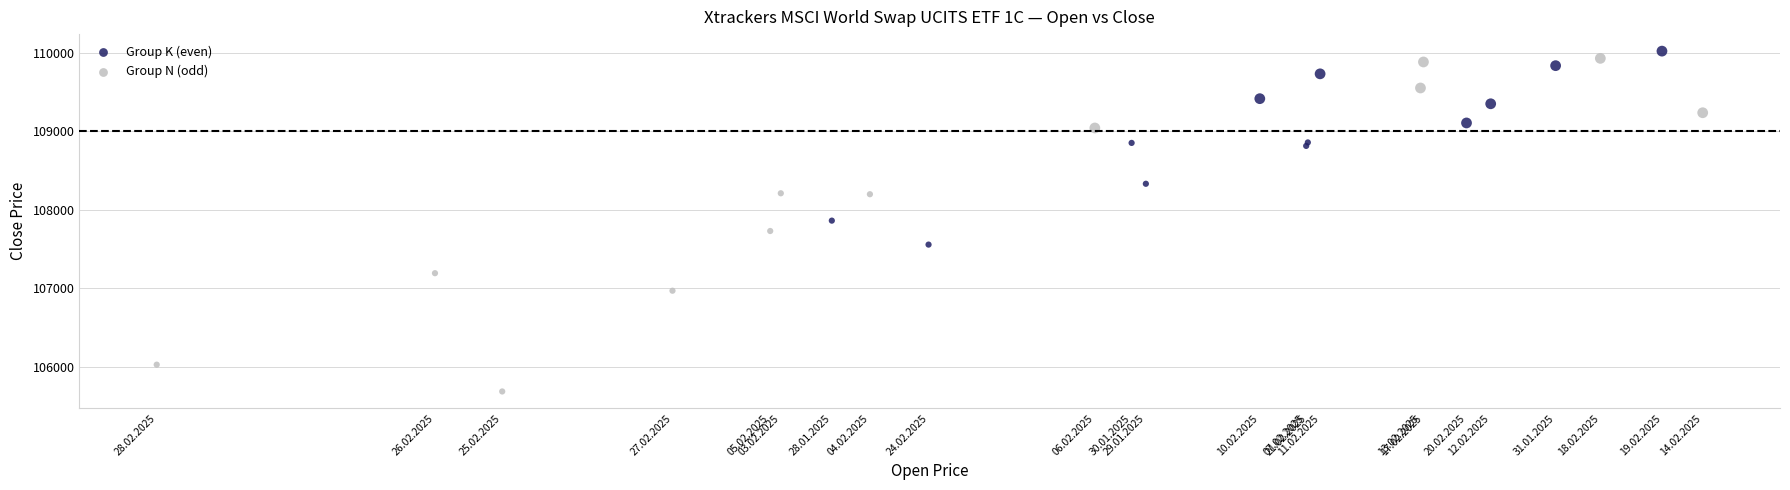

Which series has the widest spread of Y values?

Group N (odd)